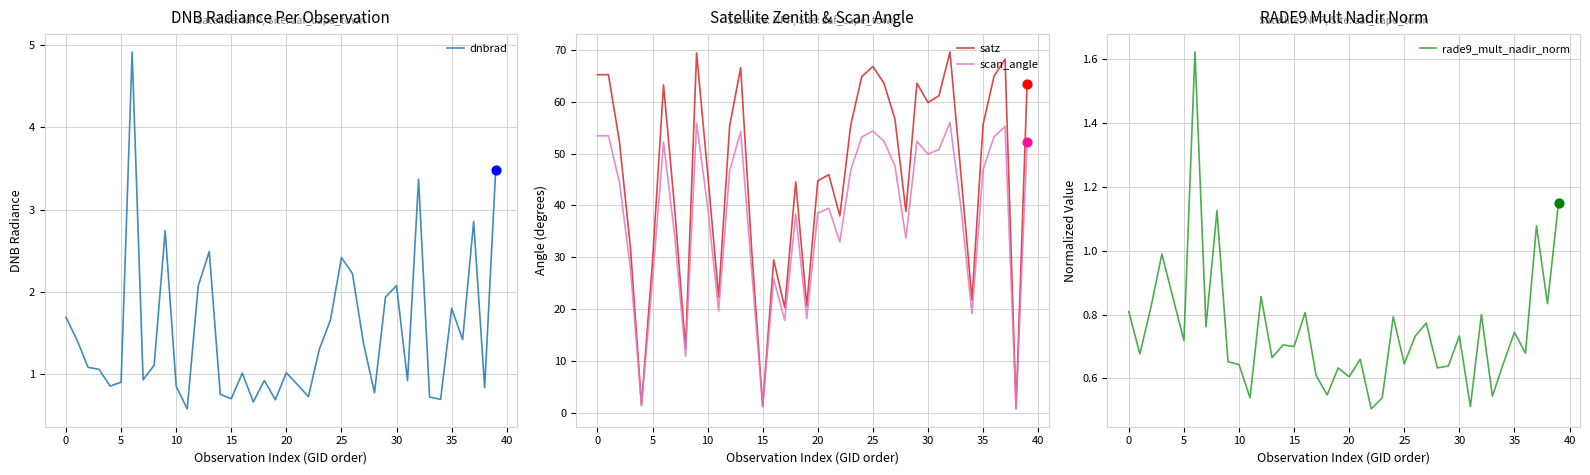

Which series has the largest Y range (max minus min)?

satz